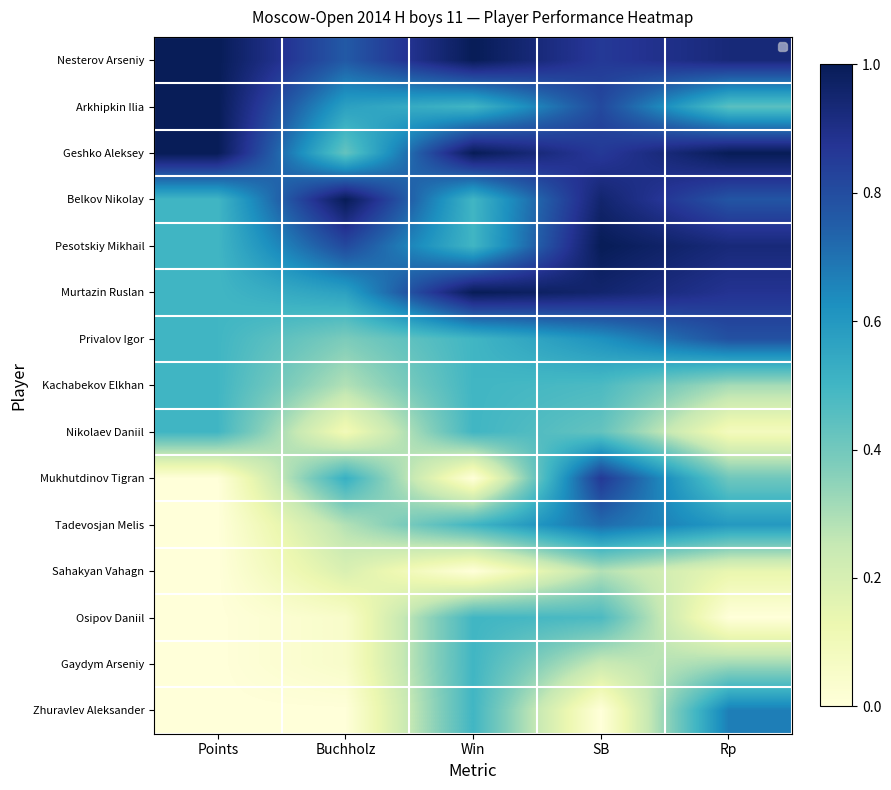

Is it true that Geshko Aleksey equals 1.4 at Points?

False